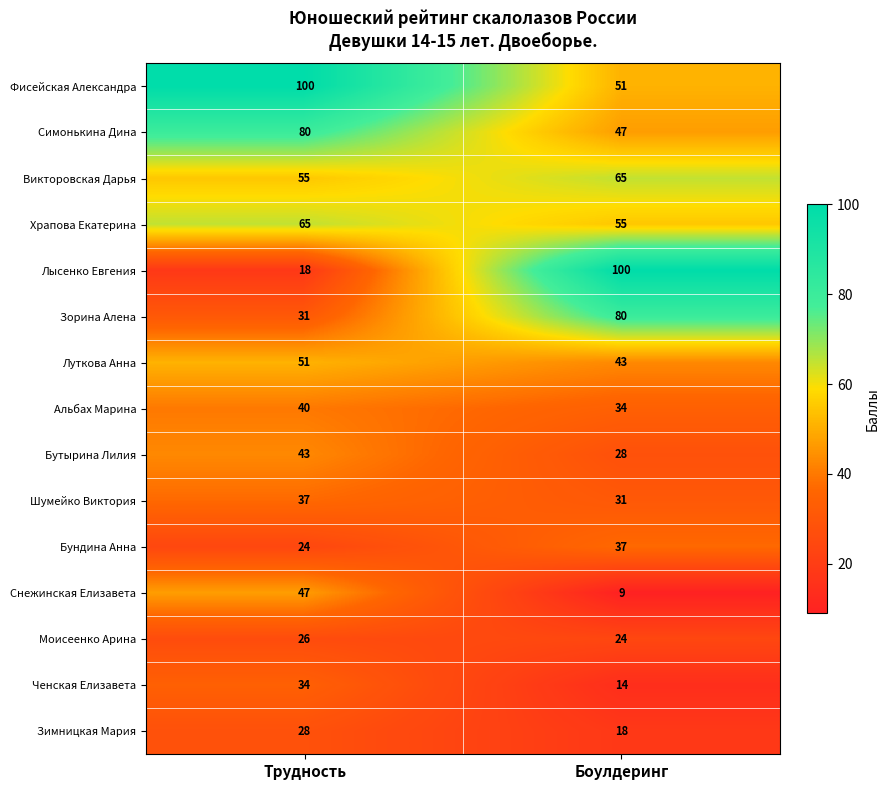

True or false: Фисейская Александра has a value of 100 at Трудность.

True